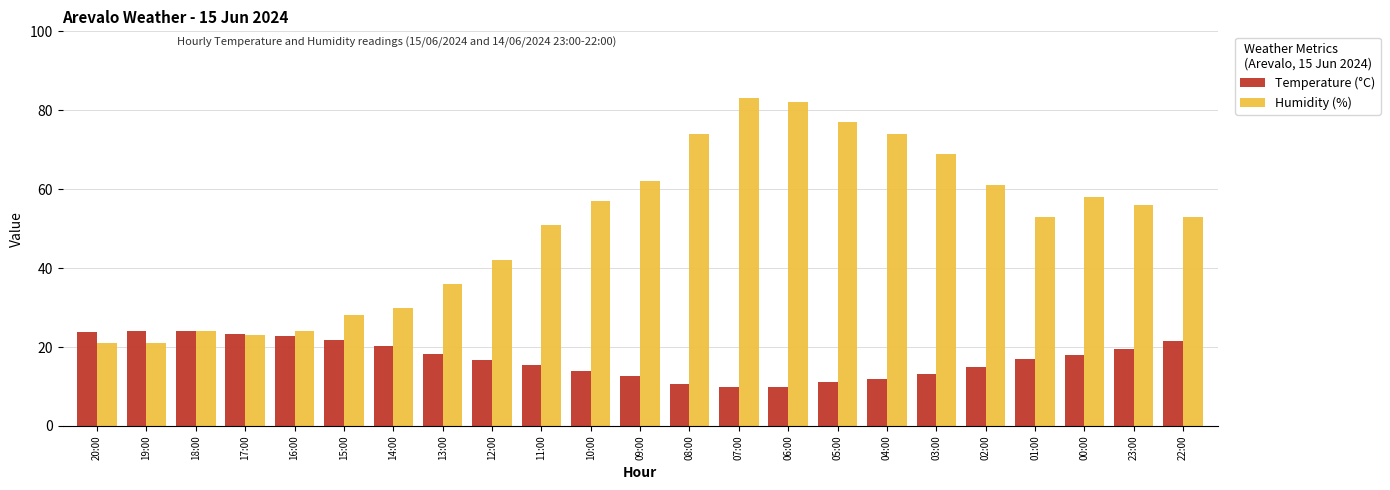

What is the label of the 7th bar from the right?

04:00